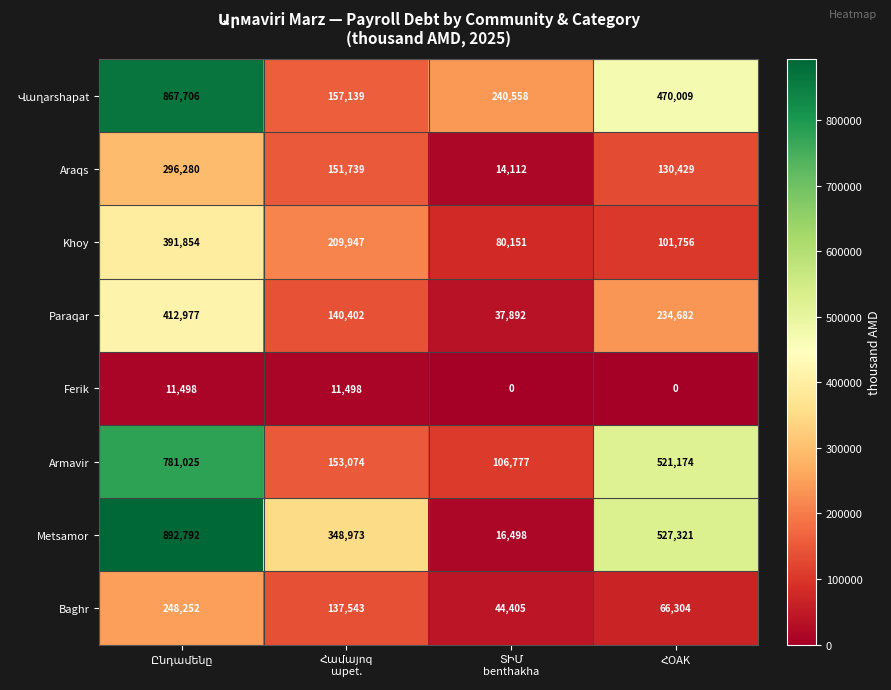

At how many categories does at least one series exceed 205101?

4